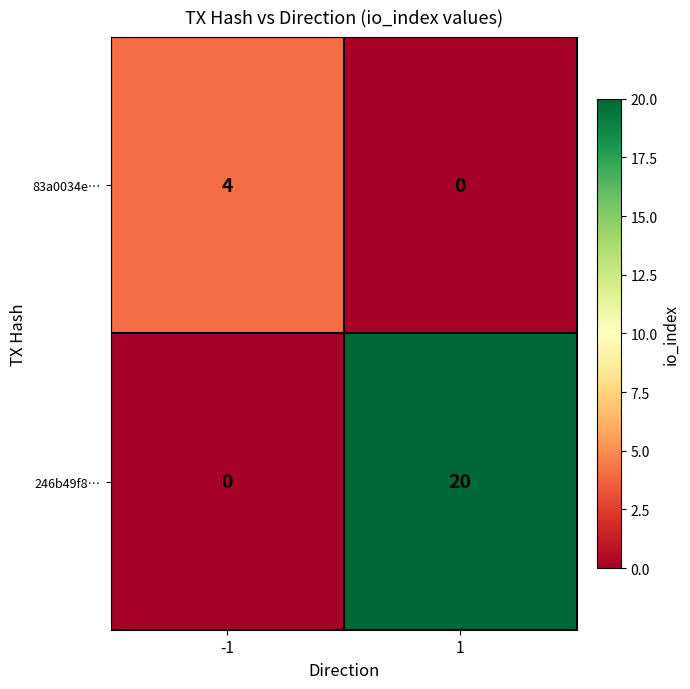

What is the total value across all series at -1?

4